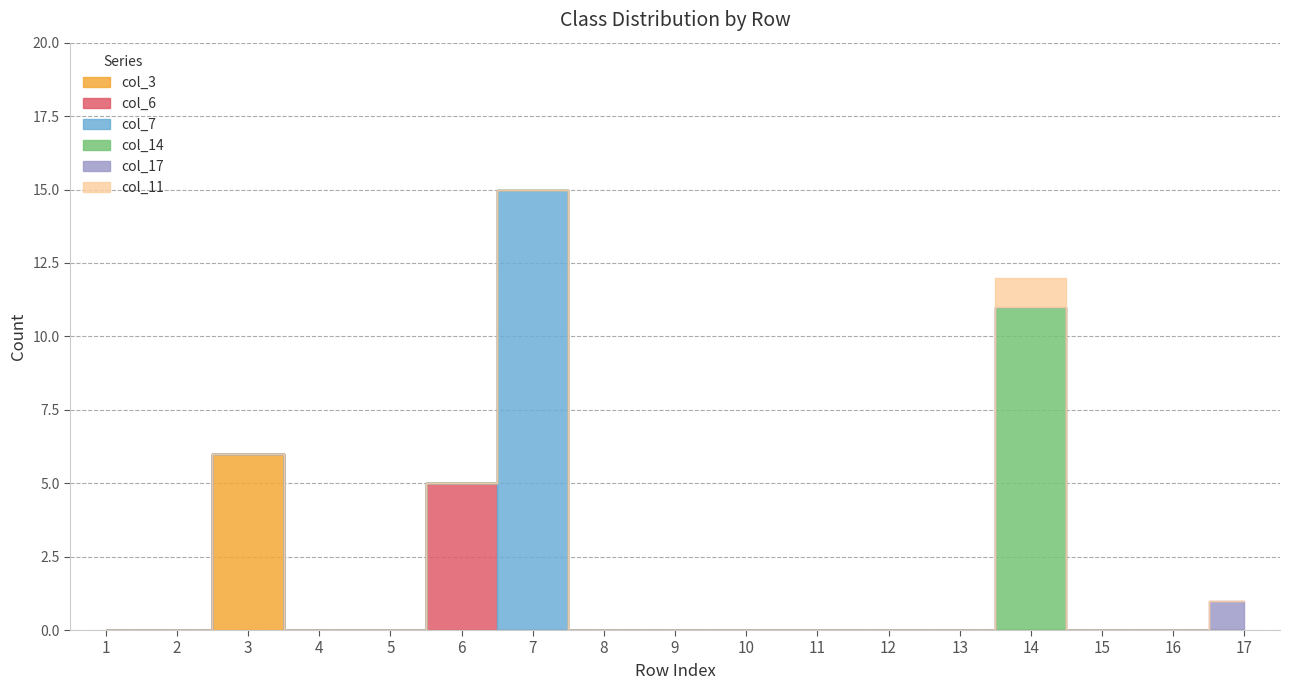

True or false: col_14 and col_3 intersect in this chart.

False